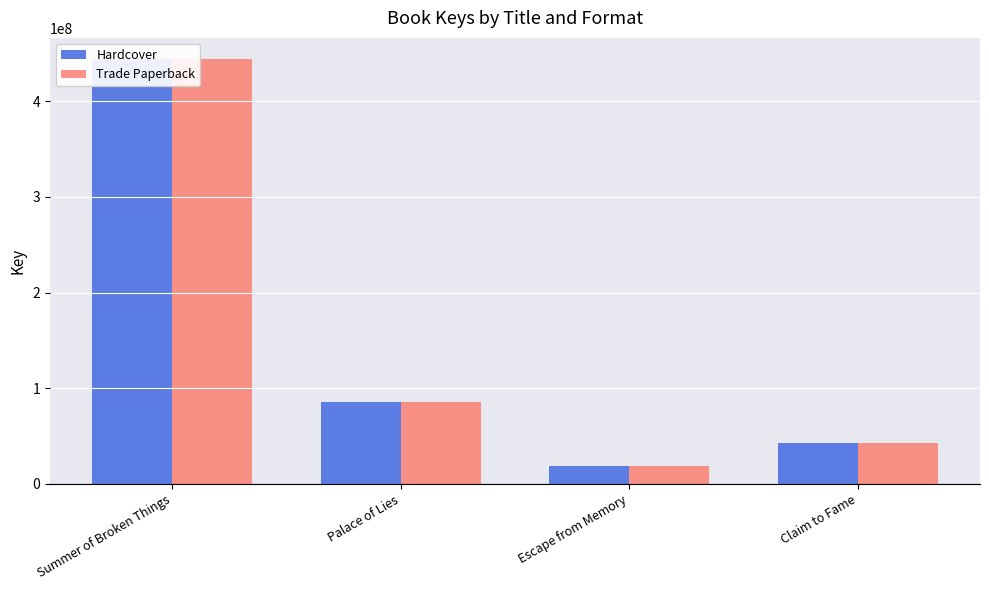

Between Palace of Lies and Claim to Fame, which series saw the biggest shift?

Hardcover